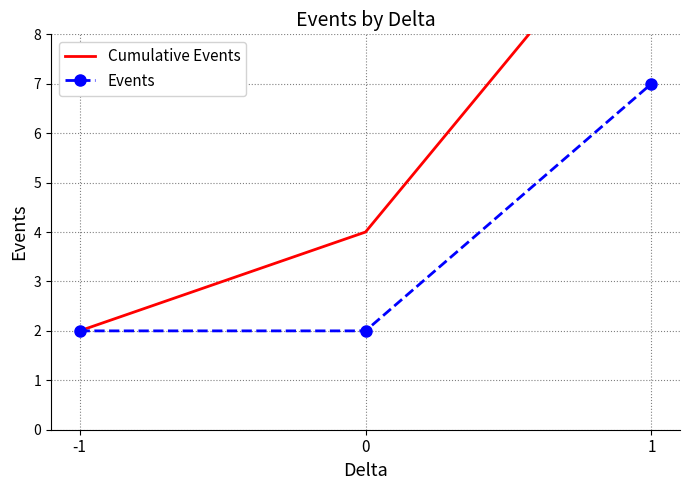

Which series has the largest total across all categories?

Cumulative Events